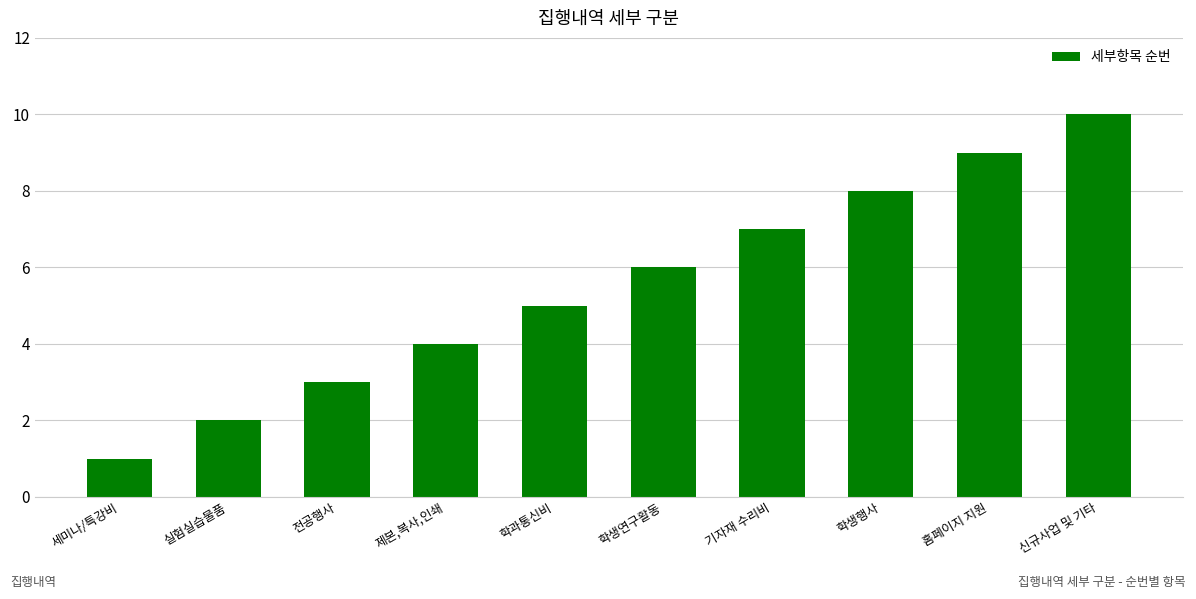

What is the change in value from 기자재 수리비 to 학생행사?

+1